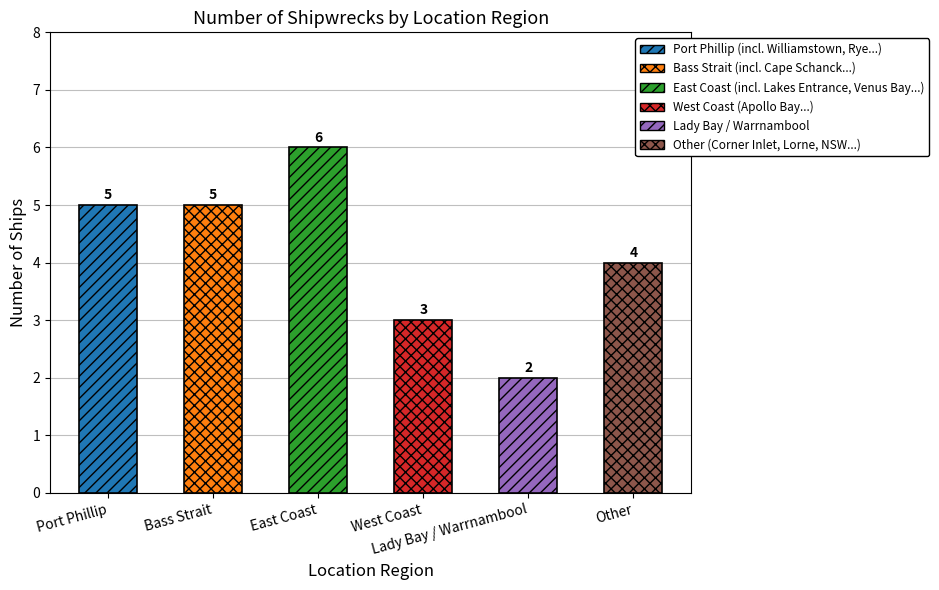

Count the number of data series in this chart.

1